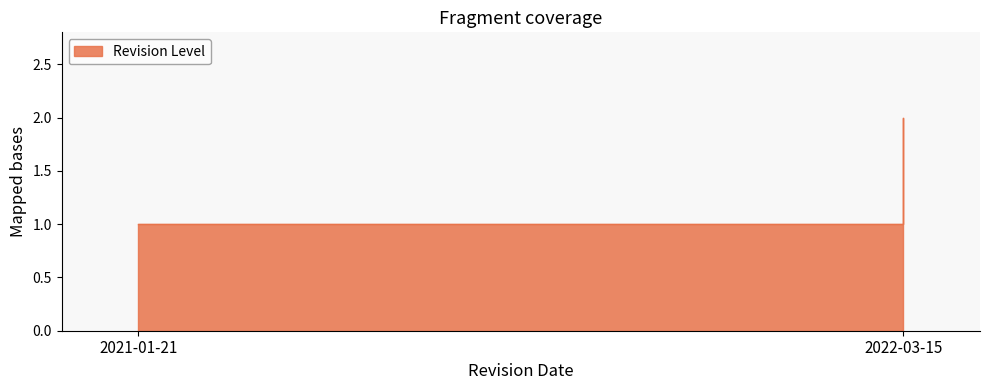

What value does the data have at 2021-01-21?

1